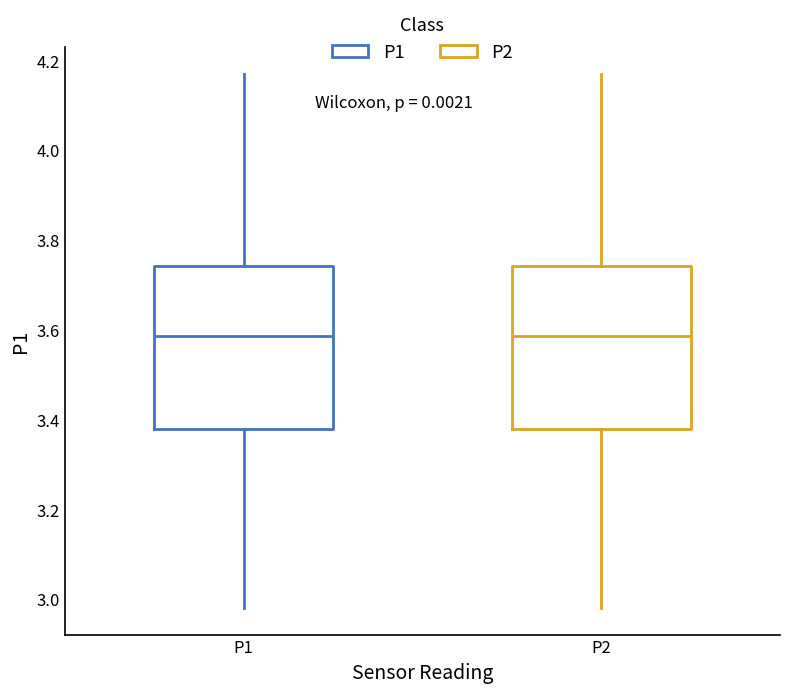

Reading left to right, read every box against the y-axis: the position of its median line, the range the box covers, and the ends of its whiskers. The values are not printed on the chart, so give them approximately, as read against the axis.

P1: median 3.58, box 3.38 to 3.74, whiskers 2.98 to 4.18
P2: median 3.58, box 3.38 to 3.74, whiskers 2.98 to 4.18